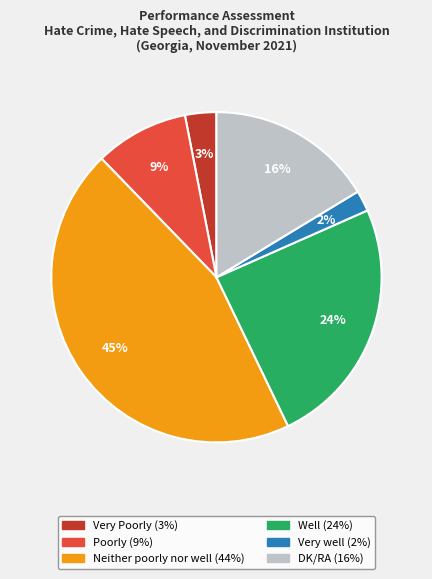

Does any single category account for the majority?

No